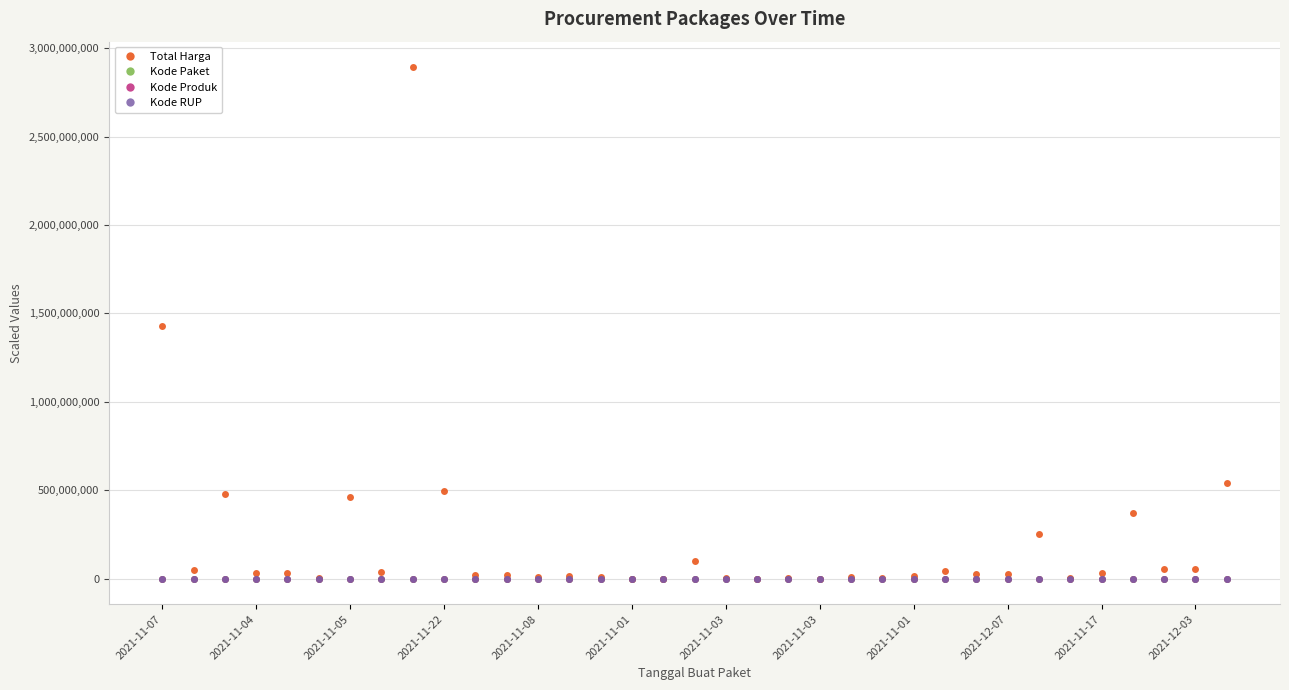

Which series has the largest total across all categories?

Total Harga